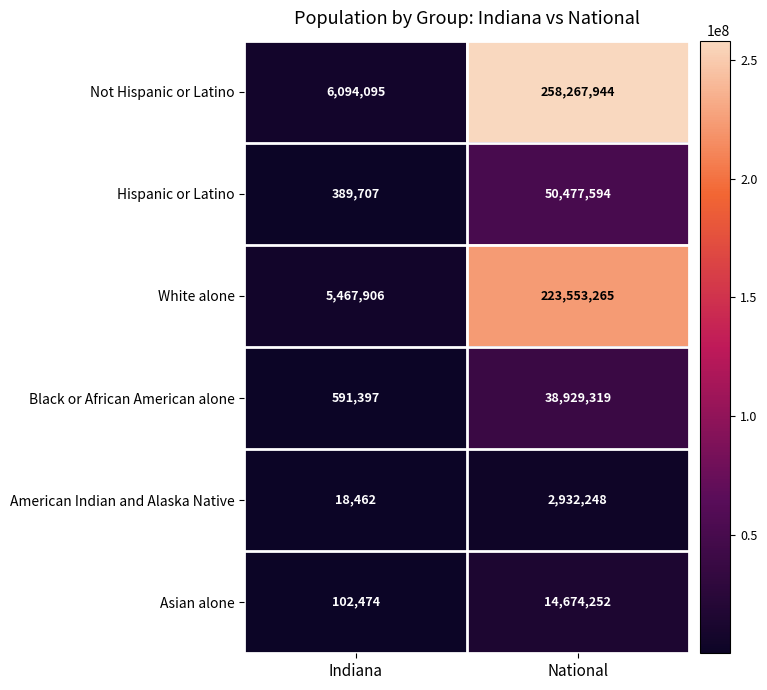

What is the spread (max minus min) of values at Indiana?

6075633